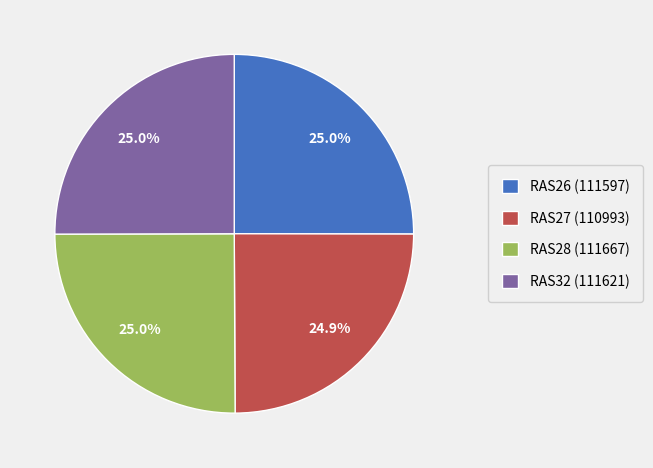

Approximately how many times larger is the value at RAS28 compared to RAS26?

1.0